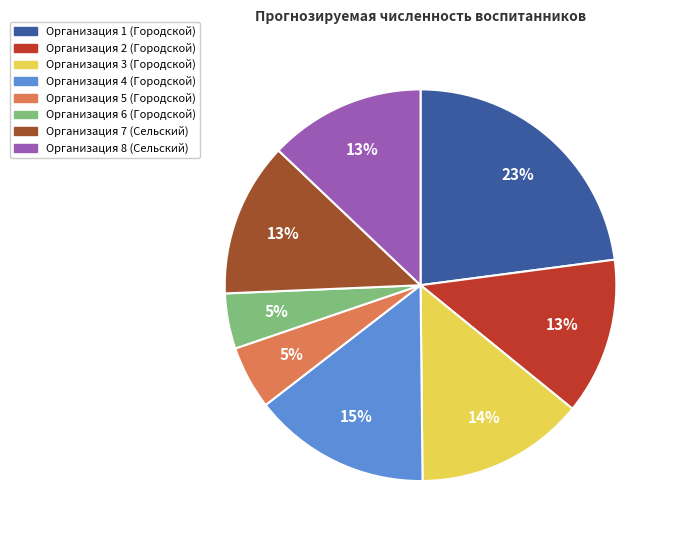

Count the number of slices in the pie.

8